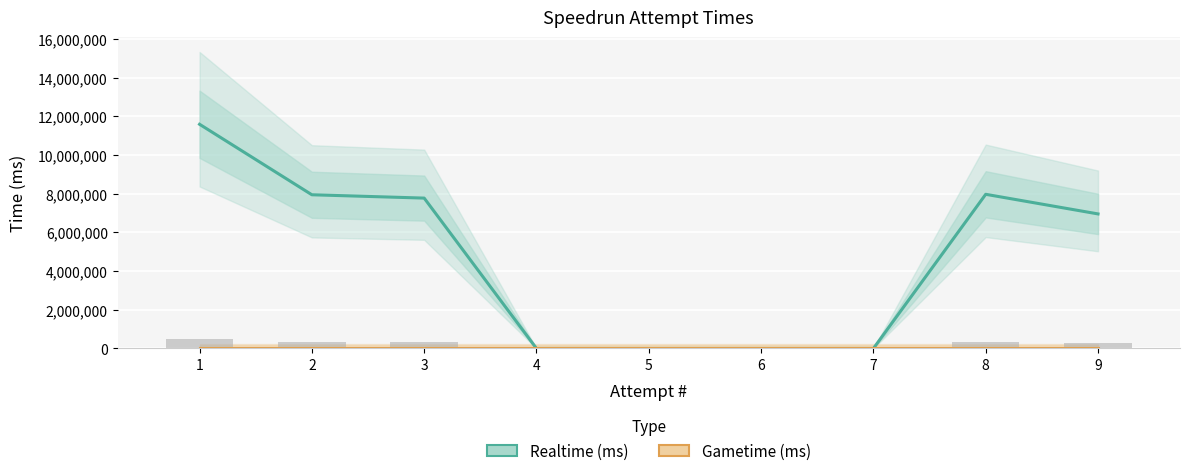

List the series in order of their overall mean, lowest first.

Gametime (ms), Realtime (ms)